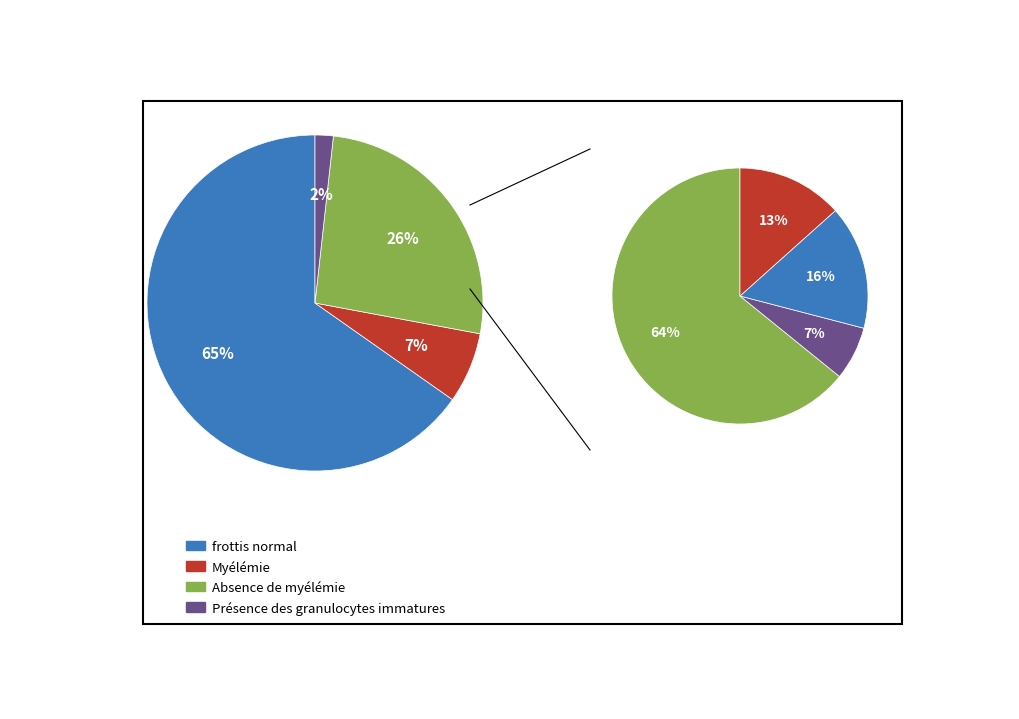

At 5, list the series in order from smallest to largest.

sub_pie, main_pie